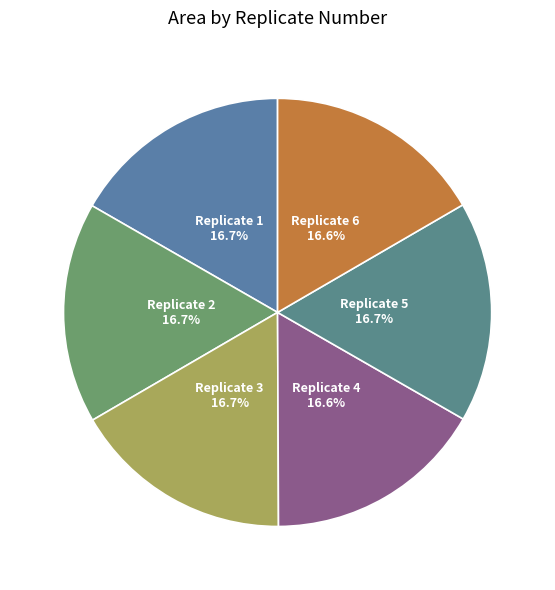

To the nearest percent, what is the combined percentage of Replicate 2 and Replicate 1?

33%